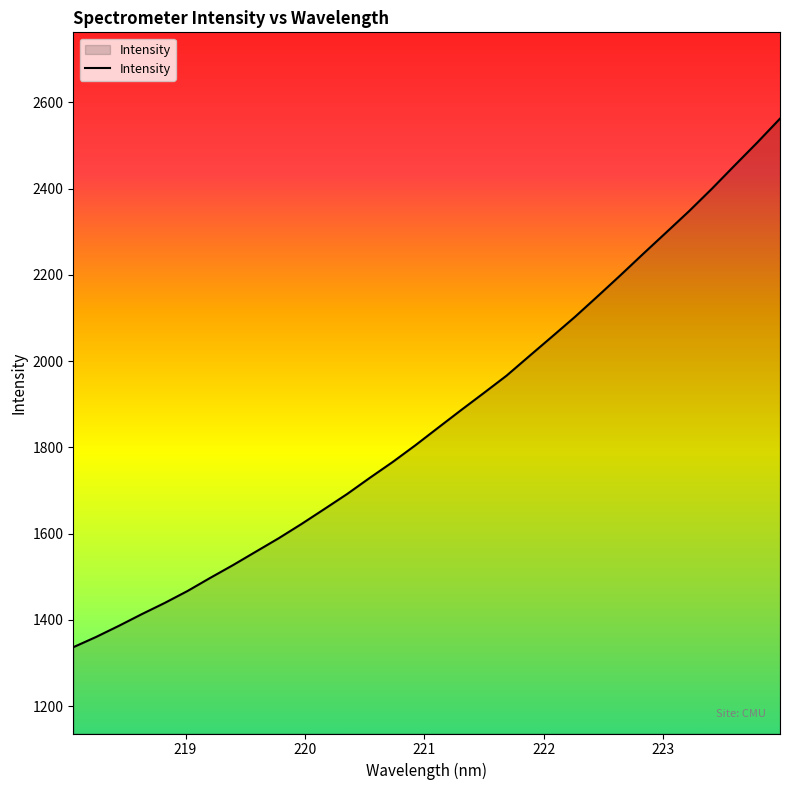

What is the average value?

1869.1